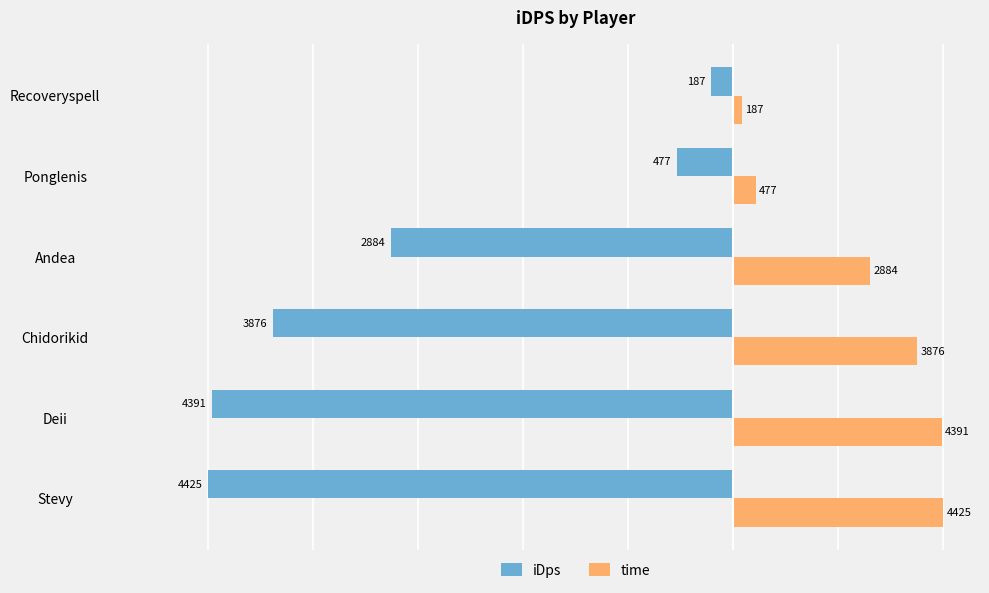

What are all the series names shown in the legend?

iDps, time